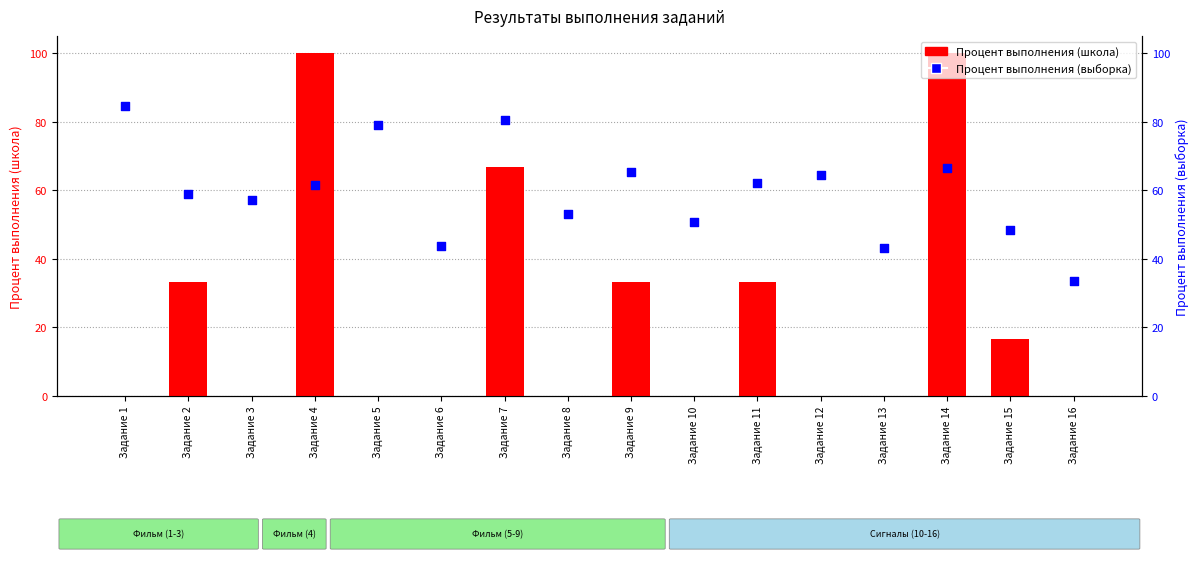

What is the total value across all series at Задание 13?

43.1